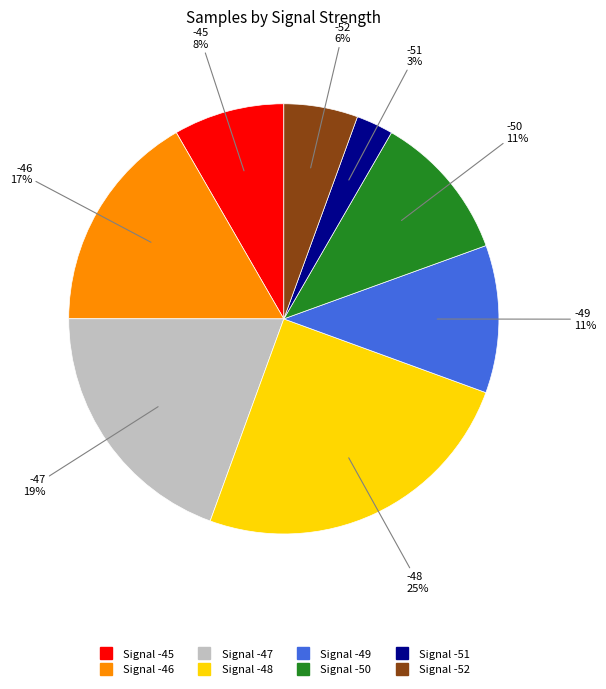

To the nearest percent, what is the difference between the largest and smallest slice percentages?

22%